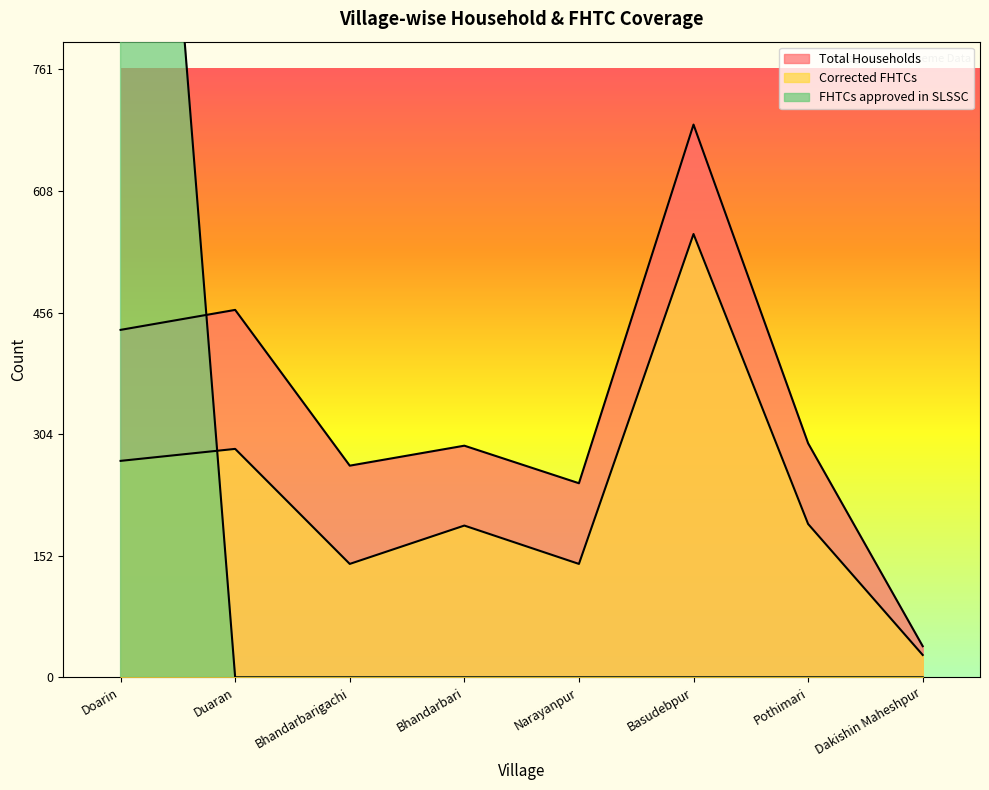

How many lines are shown in the chart?

3